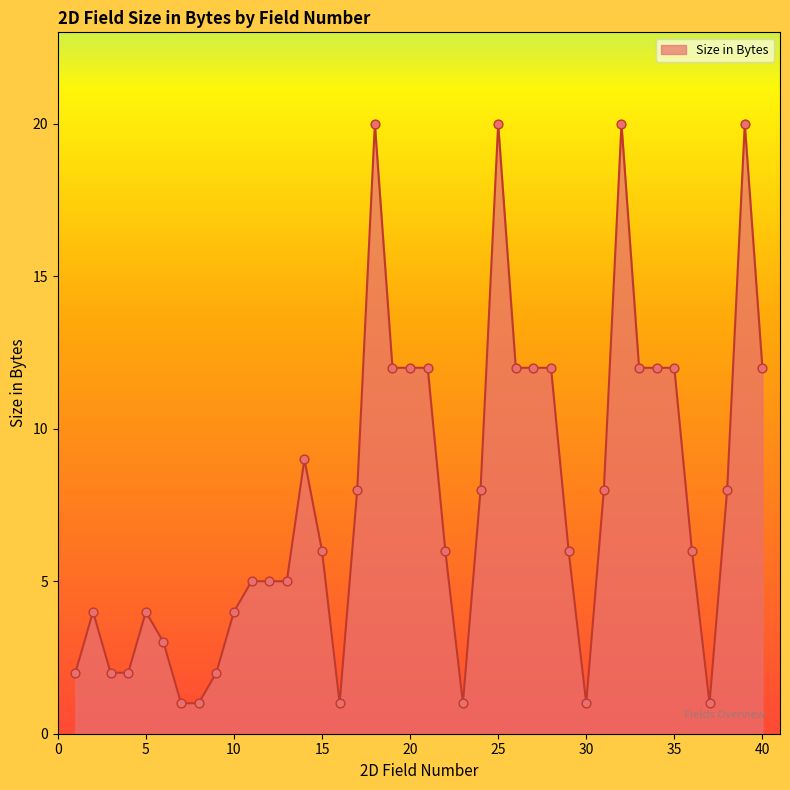

What is the difference between the maximum and minimum values?

19